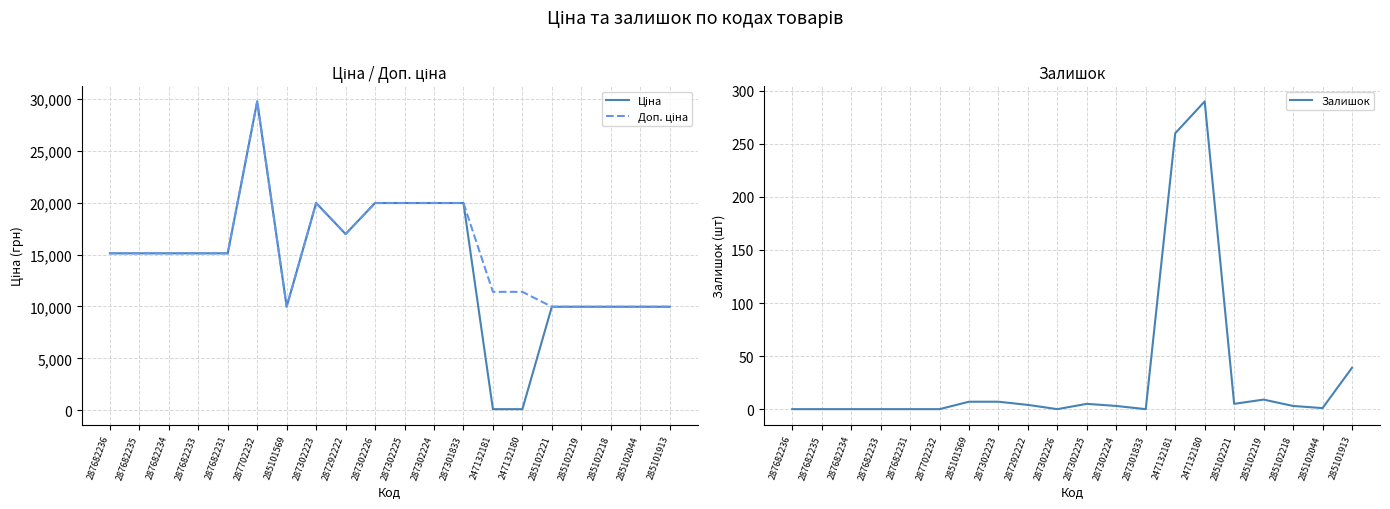

The Ціна series shows 15533.8 at 285101913. True or false?

False